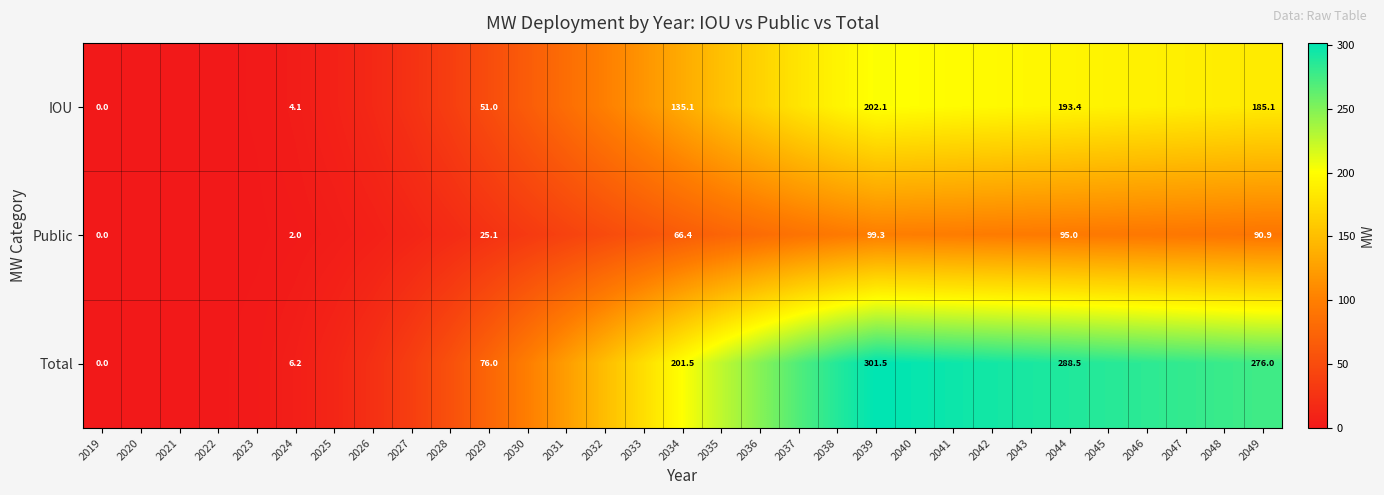

Is the value of Total at 2019 greater than the value of IOU at 2024?

No